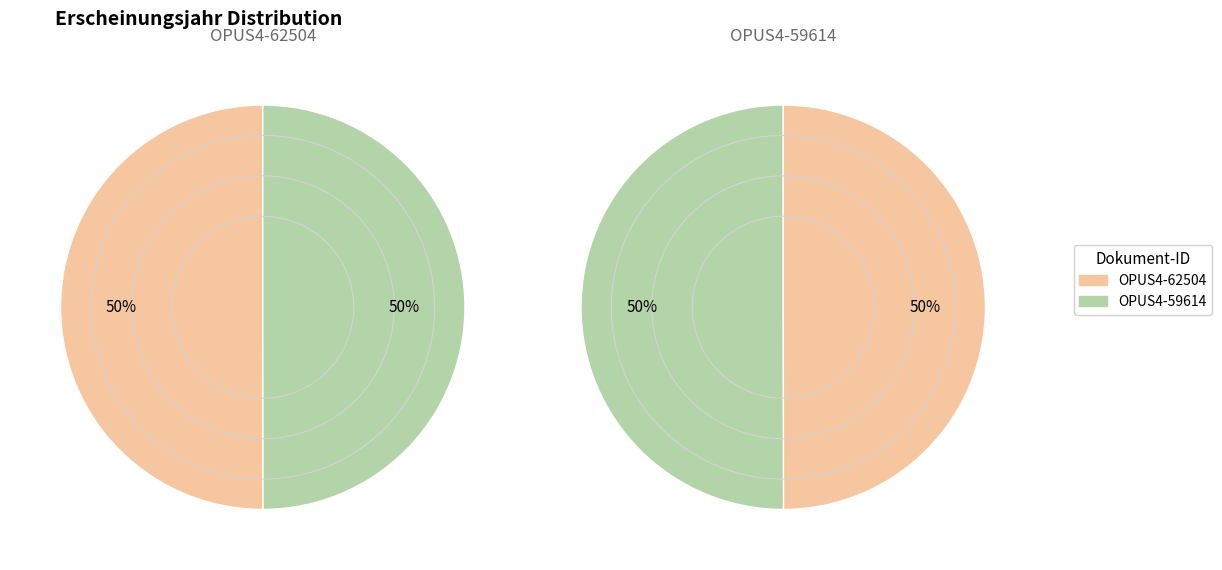

To the nearest percent, what percentage of the pie is OPUS4-59614?

50%